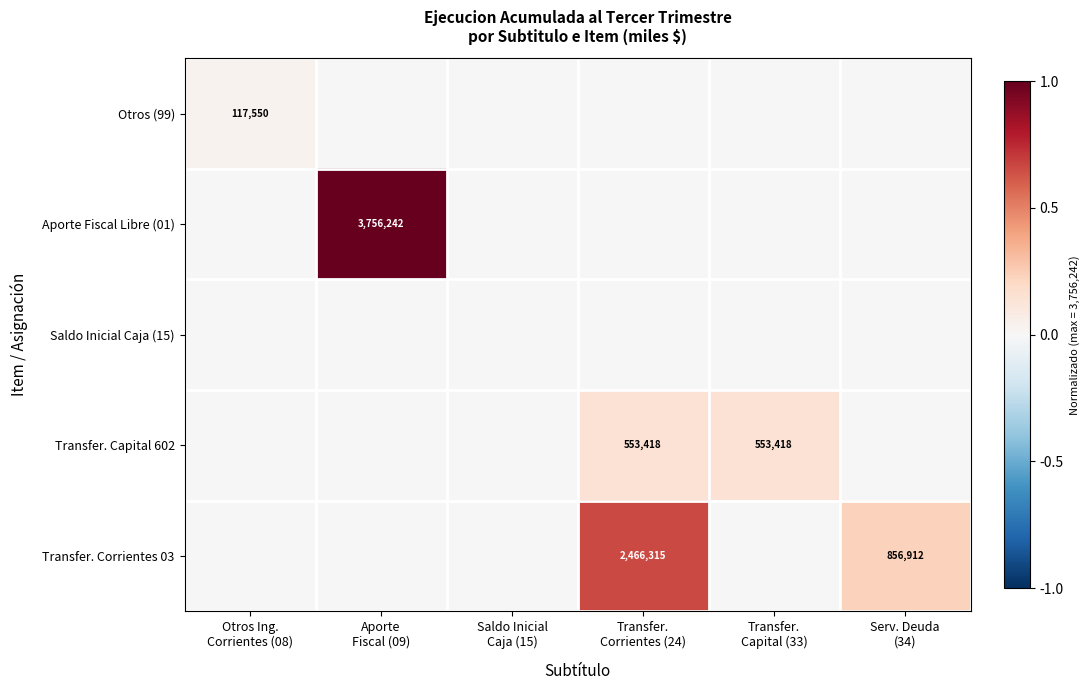

Rank the series at Transfer. Capital (33) from highest to lowest value.

Transfer. Capital 602, Otros (99), Aporte Fiscal Libre (01), Saldo Inicial Caja (15), Transfer. Corrientes 03